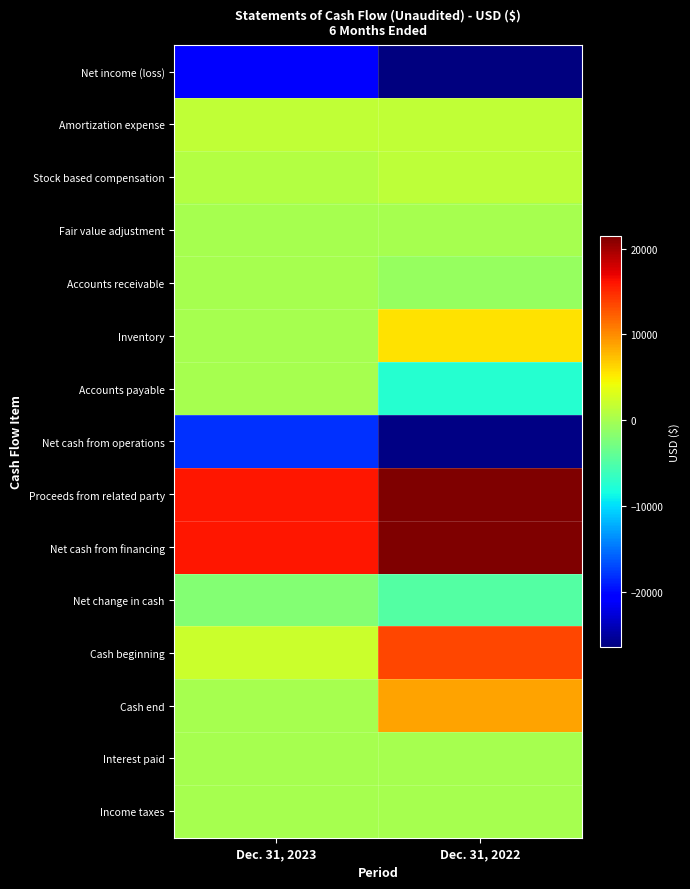

Rank the series at Dec. 31, 2022 from highest to lowest value.

Proceeds from related party, Net cash from financing, Cash beginning, Cash end, Inventory, Amortization expense, Stock based compensation, Interest paid, Income taxes, Fair value adjustment, Accounts receivable, Net change in cash, Accounts payable, Net cash from operations, Net income (loss)